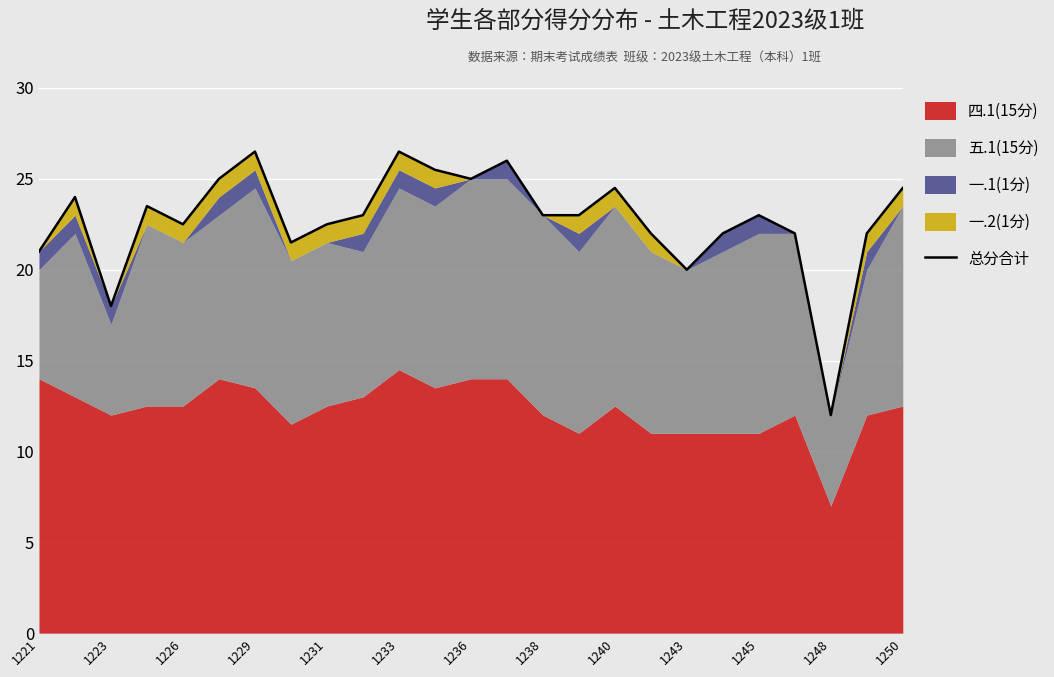

What is the value of the 12th point from the left?

25.5